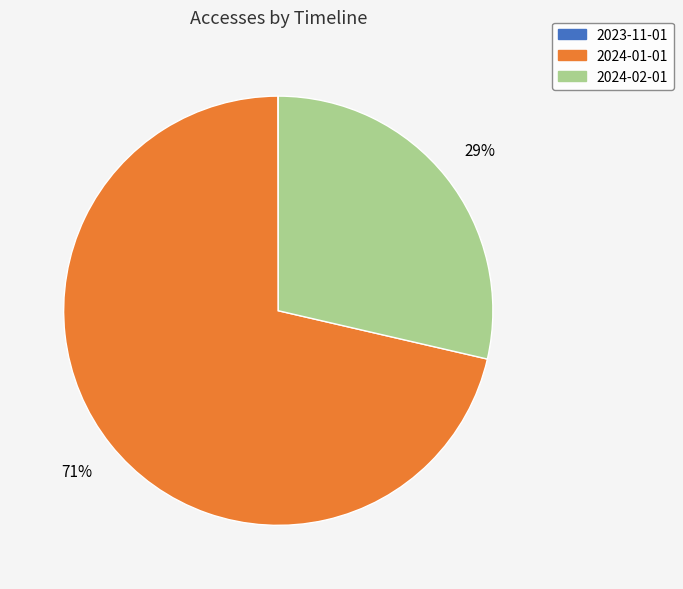

What is the largest slice in the pie chart?

2024-01-01